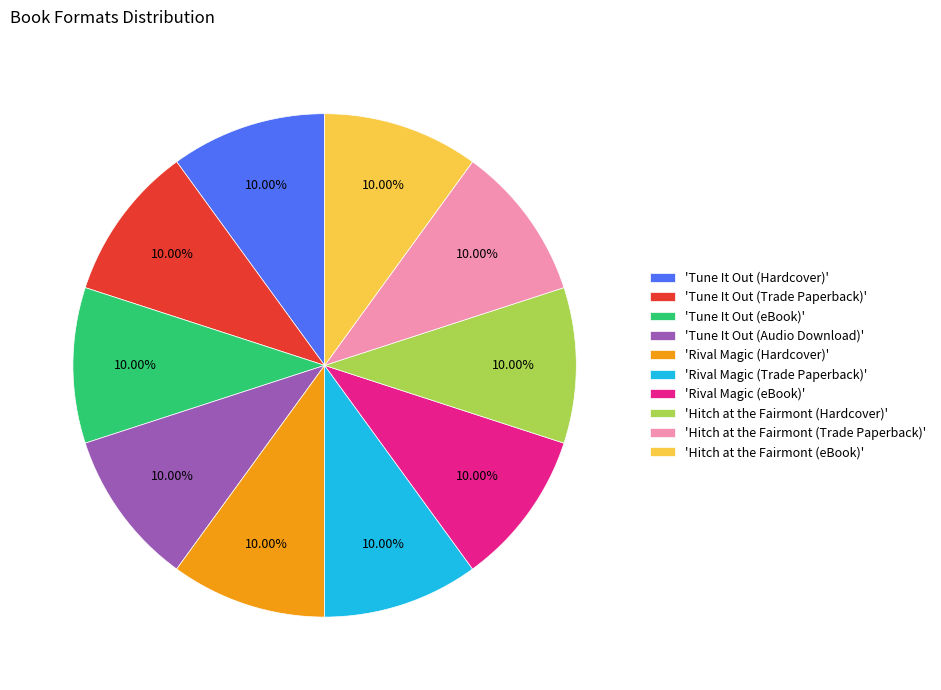

Combined, do 'Rival Magic (eBook)' and 'Hitch at the Fairmont (eBook)' account for over 50%?

No